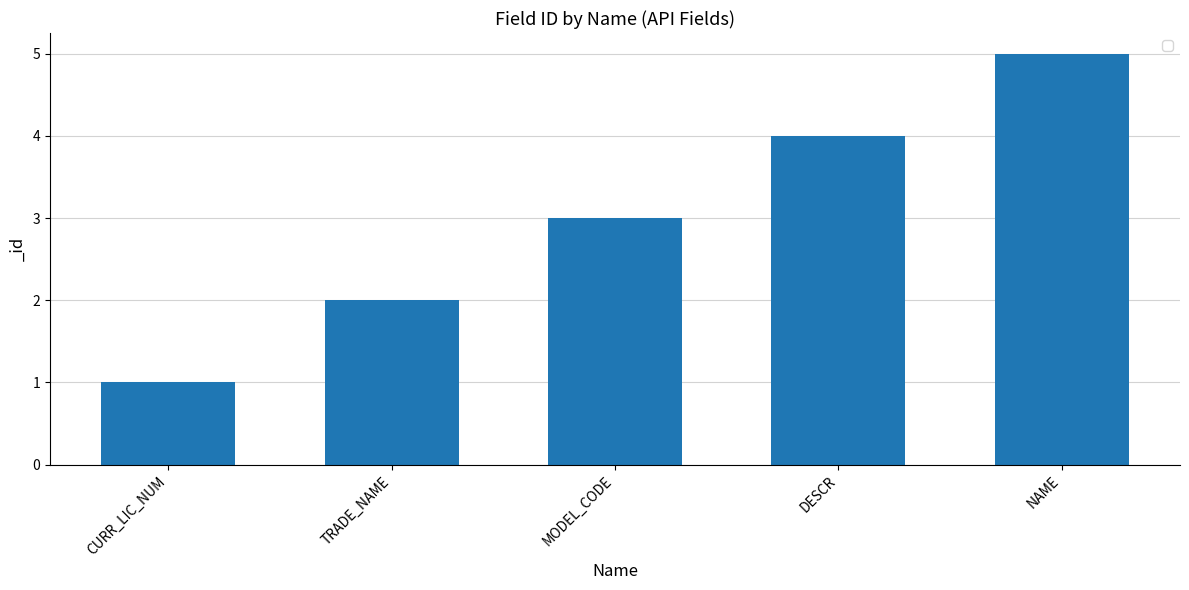

What is the value of the 1st bar from the left?

1